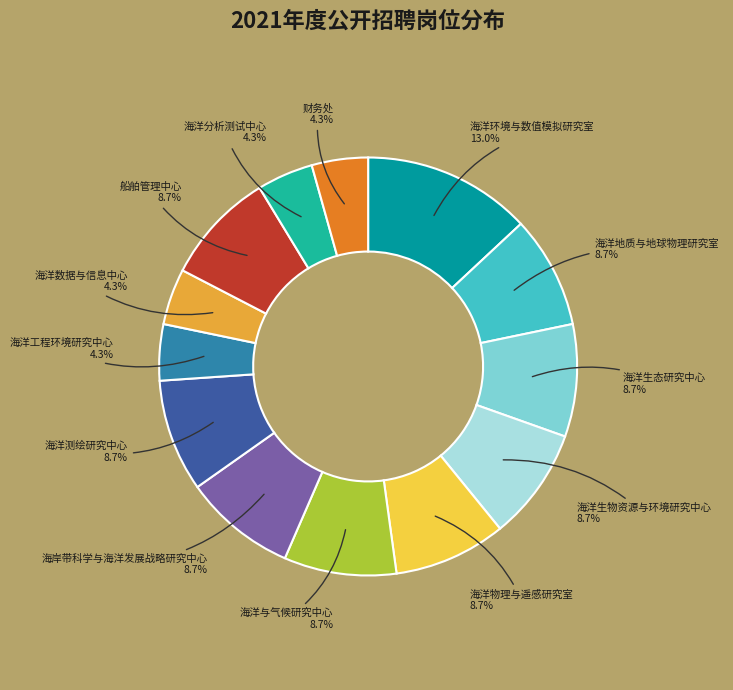

How many segments does this pie chart have?

13